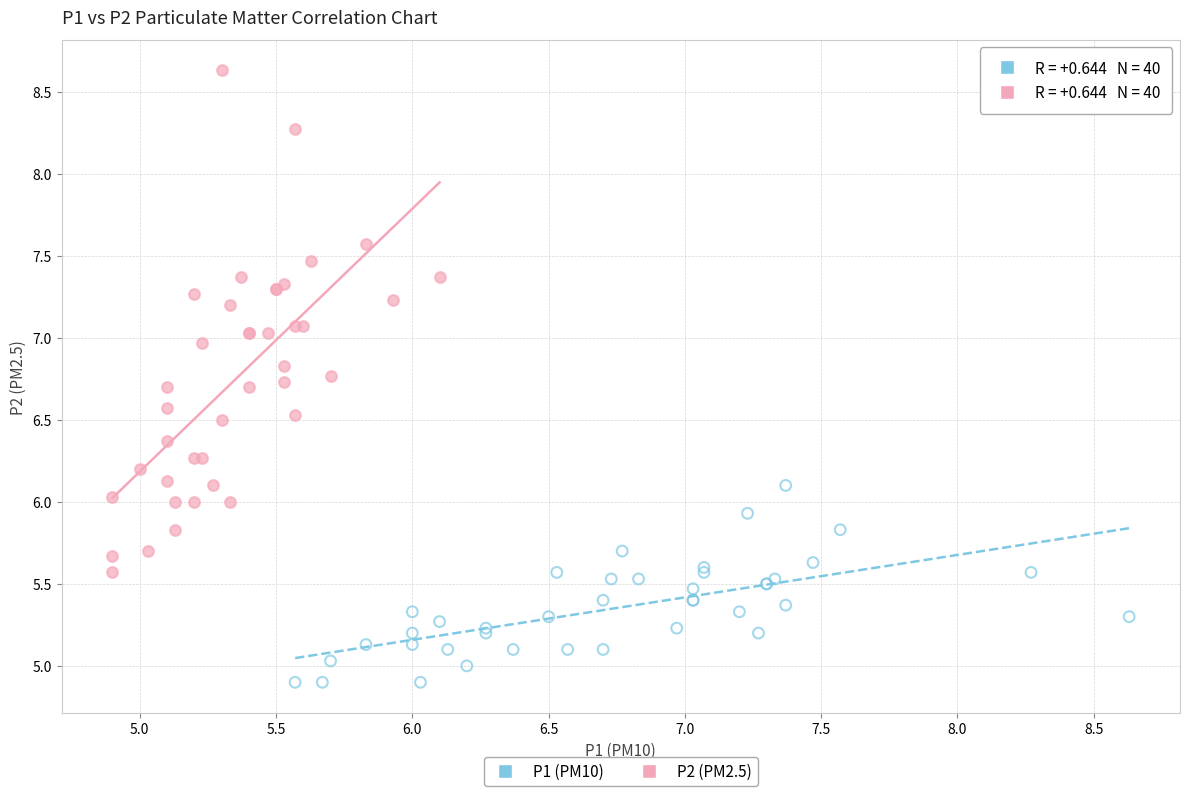

Which series contains the lowest Y value?

P1 (PM10)